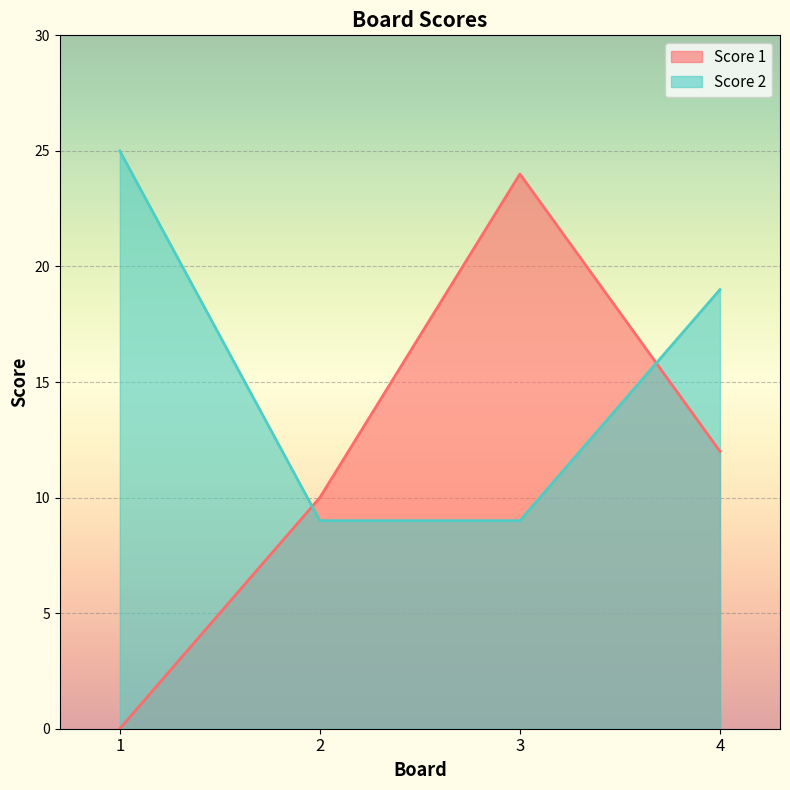

Reading left to right, list all the values displayed in this chart.

Score 1: 1=0	2=10	3=24	4=12
Score 2: 1=25	2=9	3=9	4=19